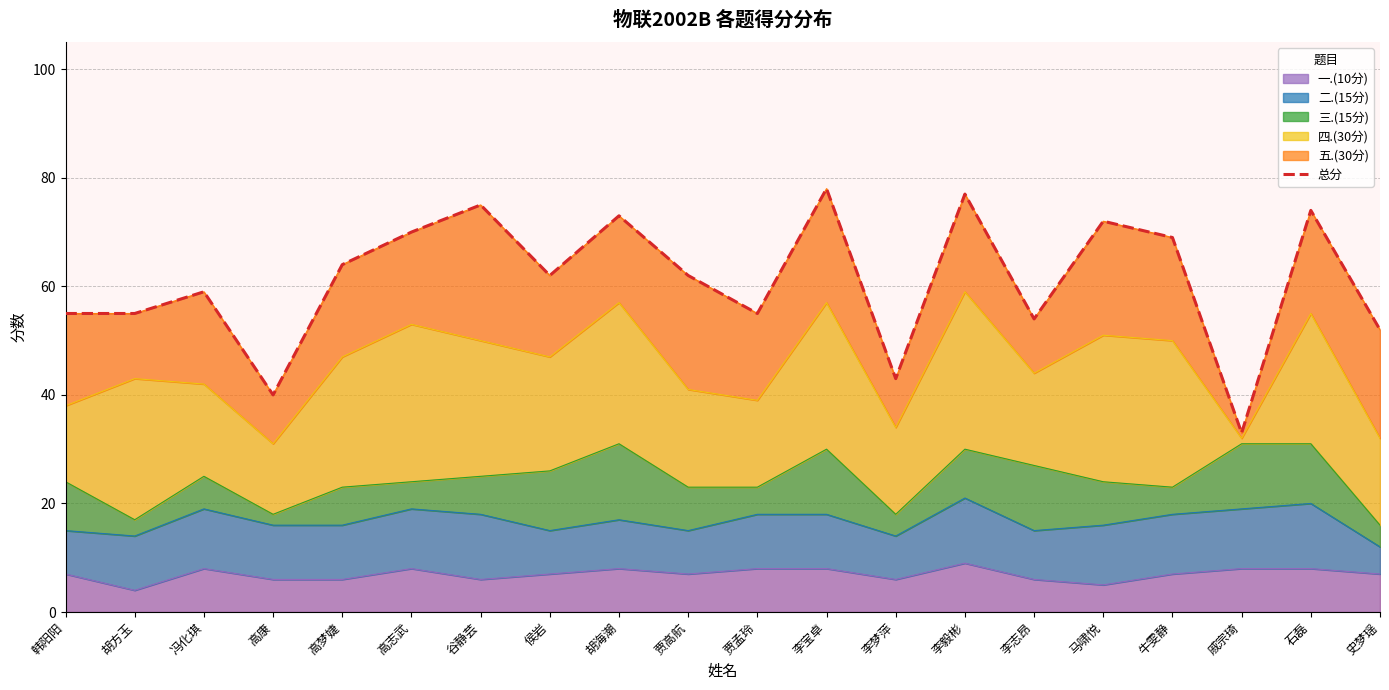

True or false: there are more than 1 points higher than both neighbors.

True